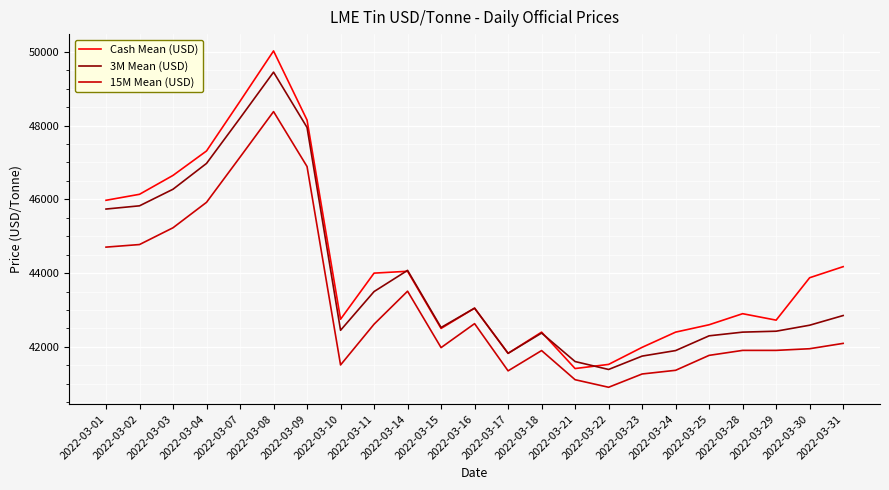

What is the maximum value shown in the chart?

50025.0